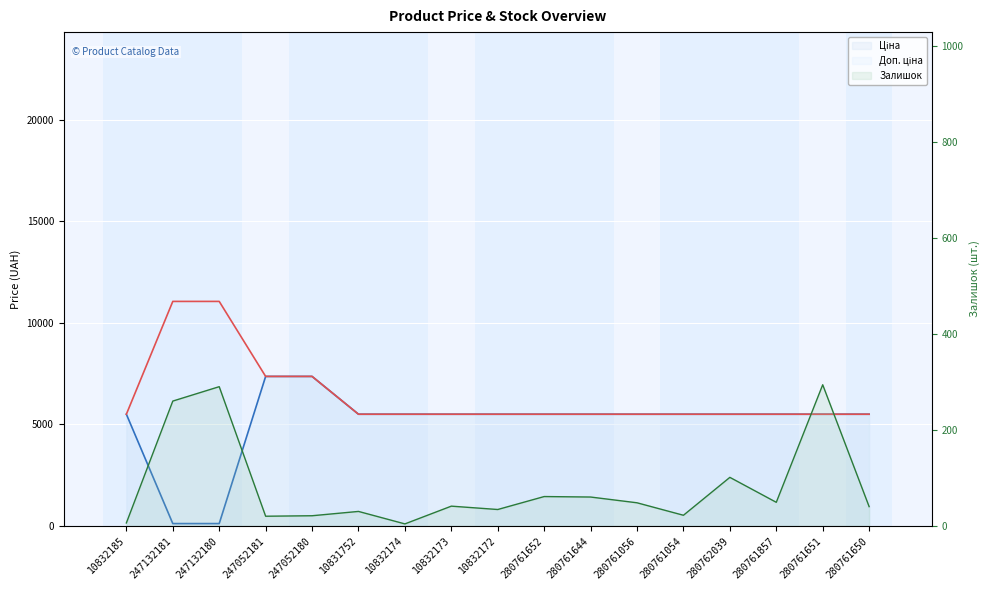

What is the spread (max minus min) of values at 247132180?

10944.5